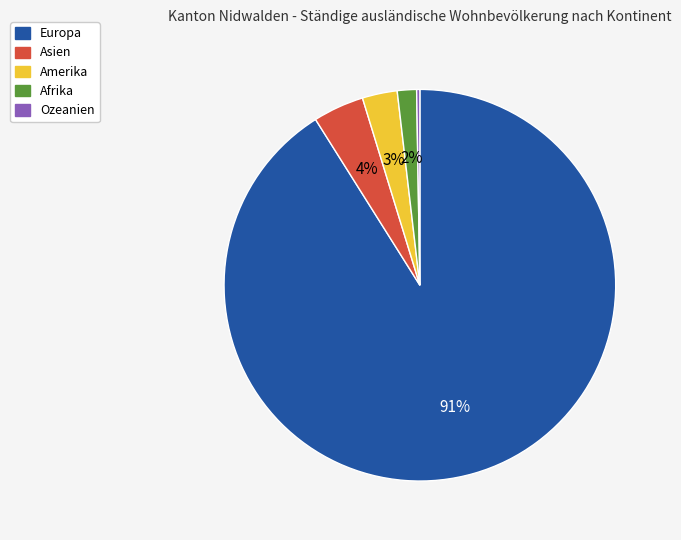

Is the sum of Amerika and Europa greater than half?

Yes